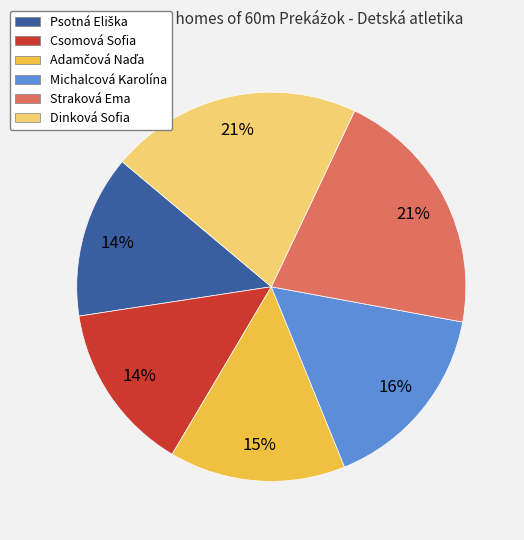

To the nearest percent, what portion does Straková Ema represent?

21%